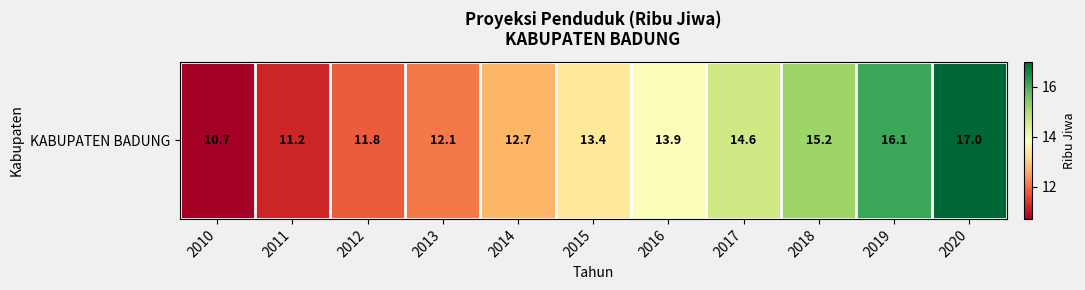

Reading right to left, list all the values displayed in this chart.

2020=17.0	2019=16.1	2018=15.2	2017=14.6	2016=13.9	2015=13.4	2014=12.7	2013=12.1	2012=11.8	2011=11.2	2010=10.7